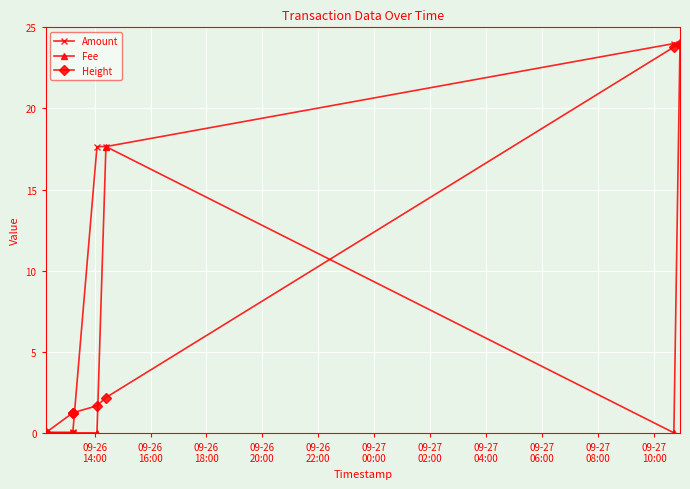

Between 09-26
14:00 and 09-26
20:00, which is larger?

09-26
14:00